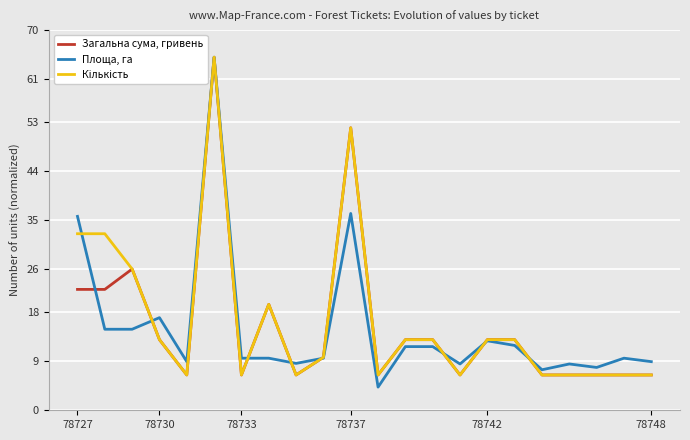

What is the minimum value shown in the chart?

4.3